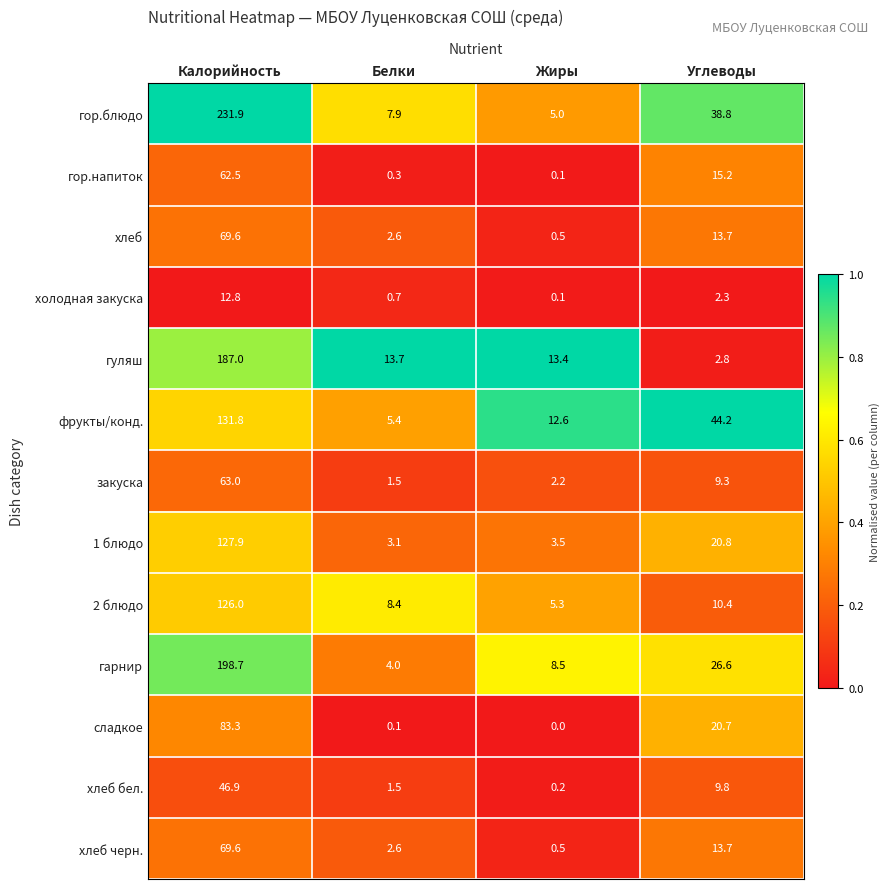

At which label is хлеб closest to 35?

Углеводы